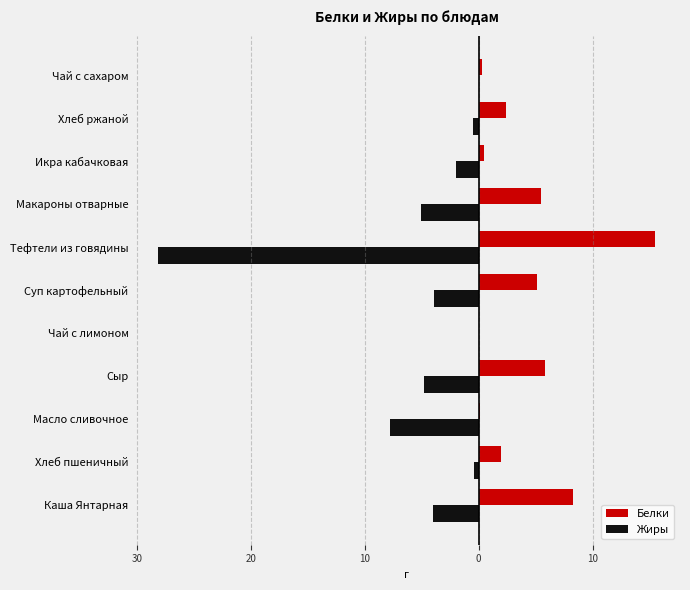

What are all the series names shown in the legend?

Белки, Жиры